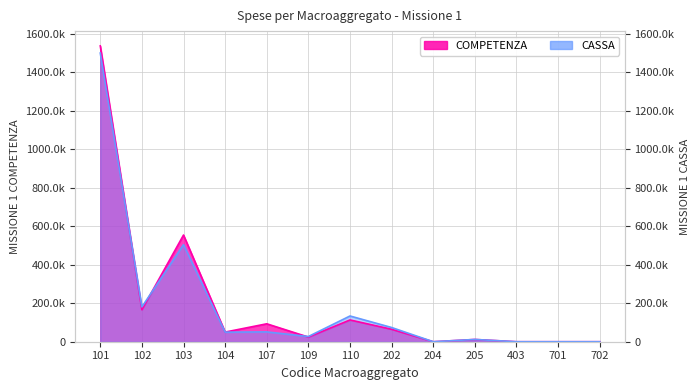

What is the maximum value shown in the chart?

1536270.5